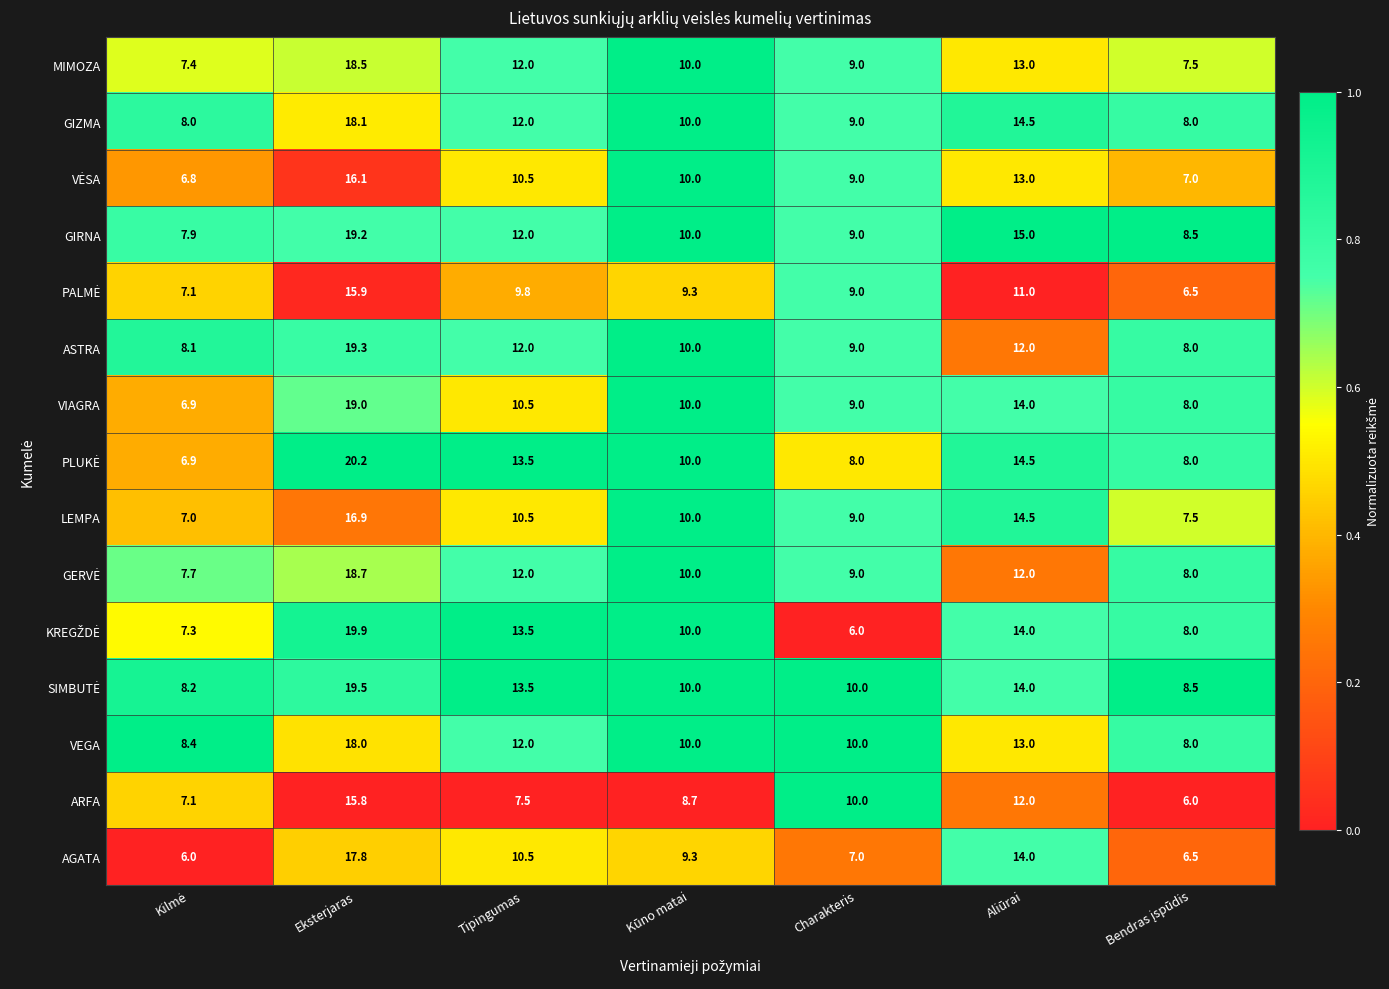

What is the average value of the VEGA series?

11.3